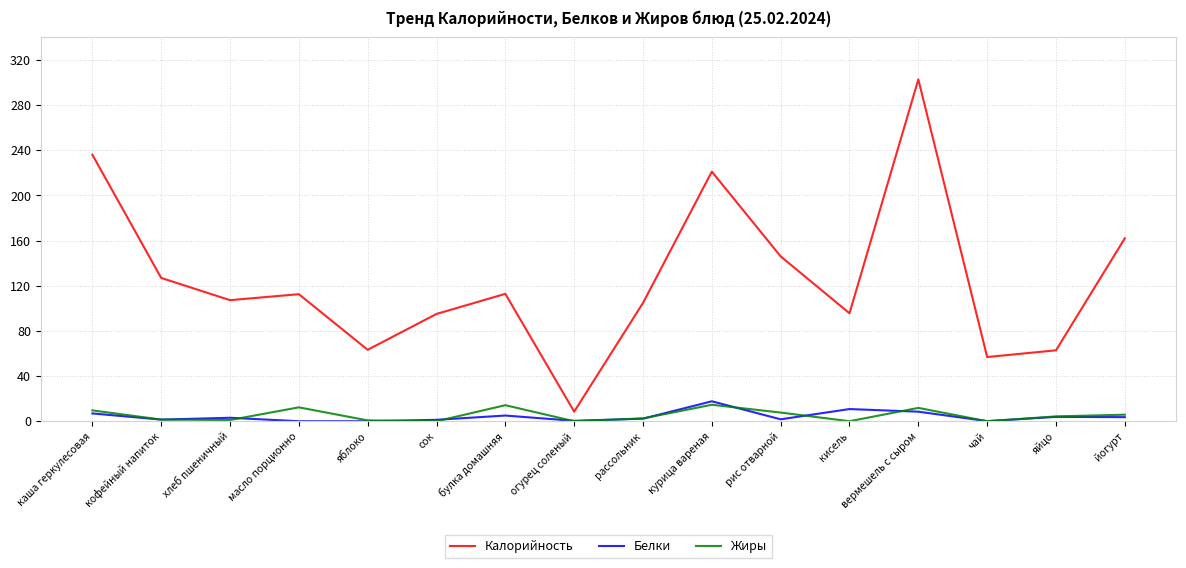

What is the average value of the Калорийность series?

125.9